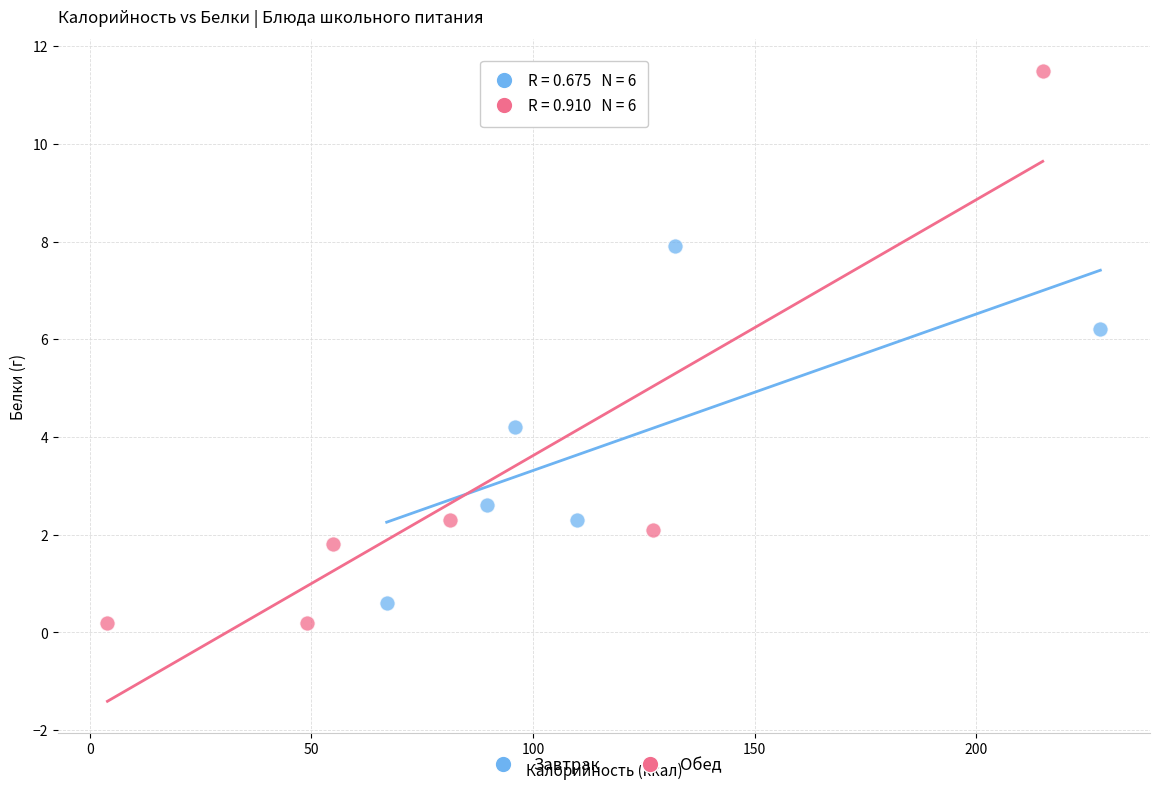

Which series has the largest Y range (max minus min)?

Обед